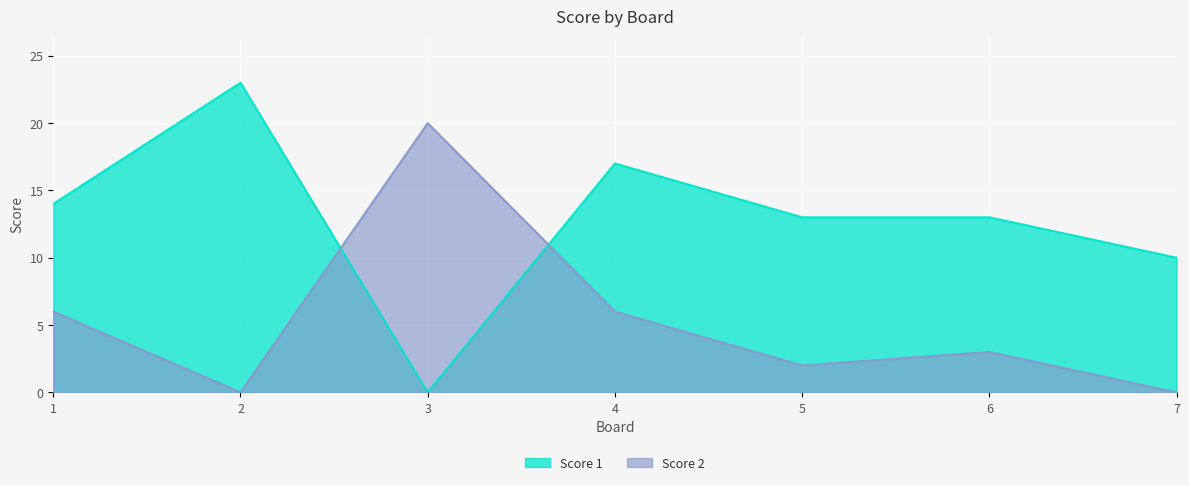

List the labels in order of Score 2 value, smallest first.

2, 7, 5, 6, 1, 4, 3